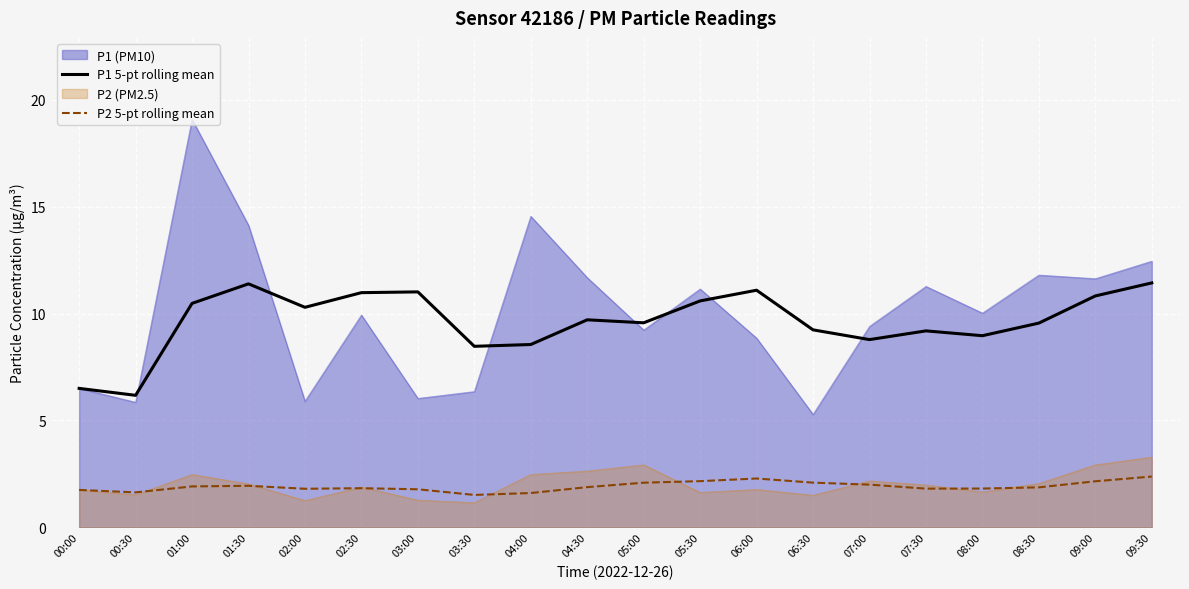

Read the P2 5-pt rolling mean value at 06:00.

2.3